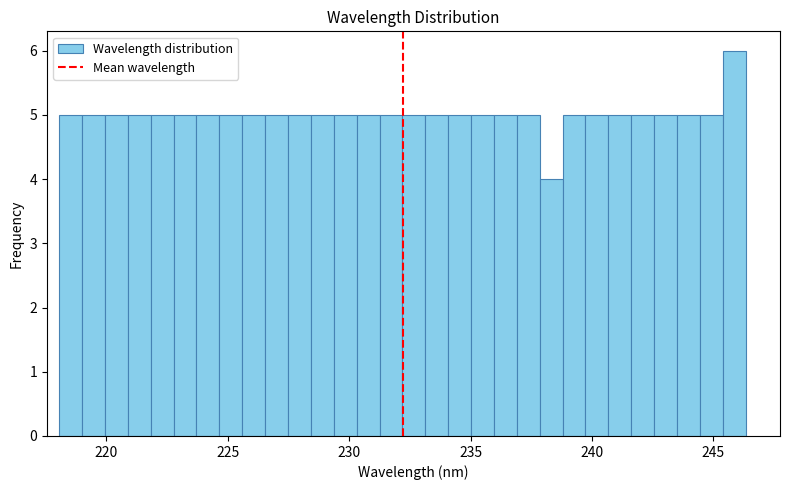

Read against the x-axis, roughly where is the centre of the tallest bar?

246.0